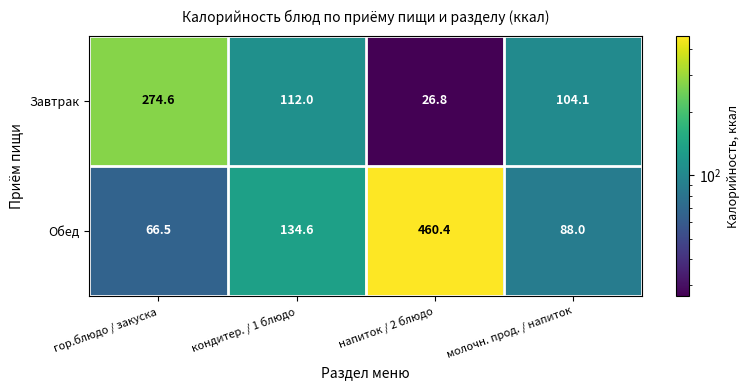

The value of Обед at напиток / 2 блюдо is 460.4. True or false?

True